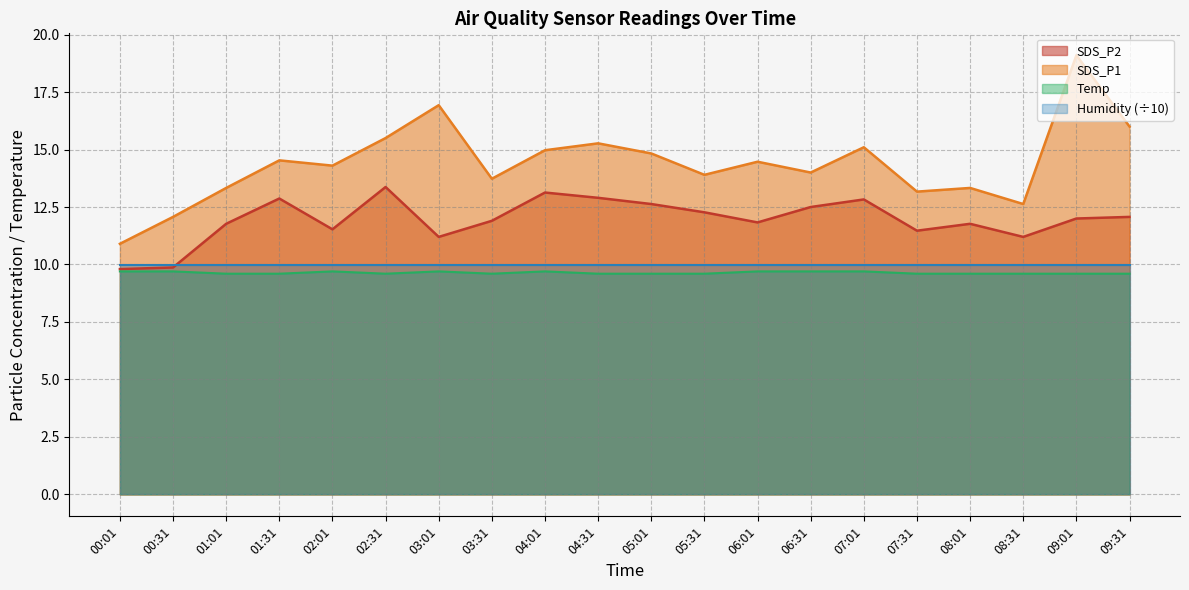

Is the value of SDS_P1 at 07:01 greater than the value of SDS_P2 at 02:31?

Yes